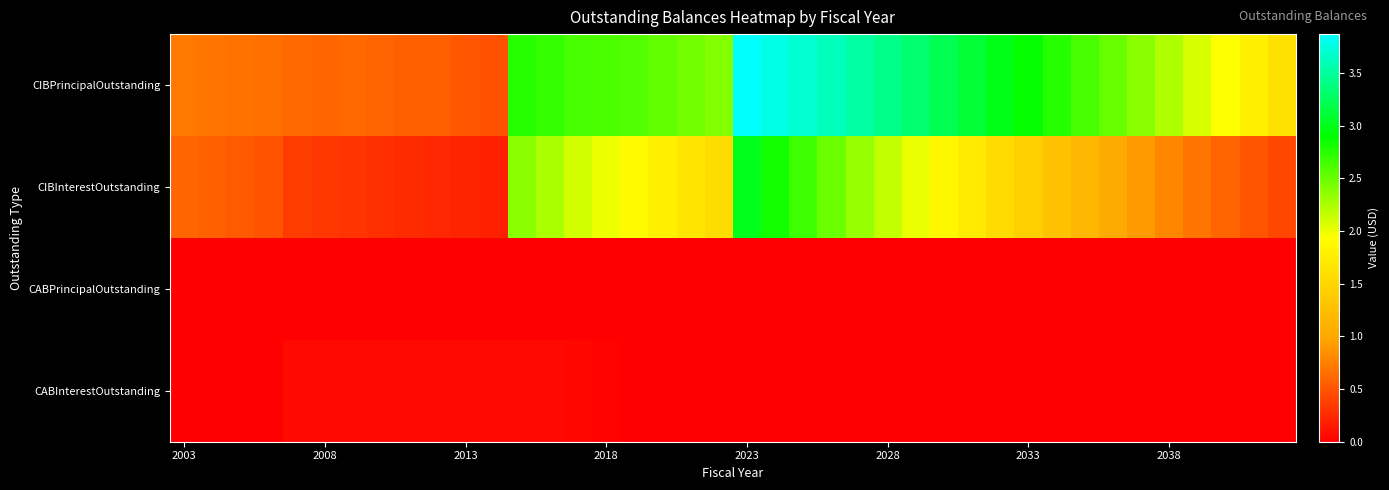

Reading left to right, what are all the values shown in this chart?

CIBPrincipalOutstanding: 7075000.0	6910000.0	6740000.0	6555000.0	6220000.0	5975000.0	6270000.0	5970000.0	5645000.0	5605000.0	5200000.0	4775000.0	27540000.0	27115000.0	26375000.0	26180000.0	25920000.0	25320000.0	24705000.0	24075000.0	38705000.0	37760000.0	36965000.0	36095000.0	35135000.0	34150000.0	33140000.0	32095000.0	31015000.0	29905000.0	28760000.0	27580000.0	26360000.0	25100000.0	23780000.0	22395000.0	20940000.0	19415000.0	17815000.0	16135000.0
CIBInterestOutstanding: 6046283.8	5674952.5	5313696.2	4962827.5	3572857.5	3303817.5	3113741.7	2849455.0	2600727.5	2382286.1	2157575.0	1947568.5	23767967.1	22556212.0	21077850.0	19971337.5	18868725.0	17771312.5	16689150.0	15625437.5	30021317.3	28313062.5	26610437.5	24933862.5	23289887.5	21682562.5	20112837.5	18585762.5	17102787.5	15661281.3	14261325.0	12904143.8	11592212.5	10327050.0	9124887.5	7988725.0	6921812.5	5927650.0	5009737.5	4171825.0
CABPrincipalOutstanding: 0.0	0.0	0.0	0.0	64997.1	64997.1	64997.1	64997.1	64997.1	64997.1	64997.1	64997.1	64997.1	64997.1	49350.6	22244.2	0.0	0.0	0.0	0.0	0.0	0.0	0.0	0.0	0.0	0.0	0.0	0.0	0.0	0.0	0.0	0.0	0.0	0.0	0.0	0.0	0.0	0.0	0.0	0.0
CABInterestOutstanding: 0.0	0.0	0.0	0.0	640002.9	640002.9	640002.9	640002.9	640002.9	640002.9	640002.9	640002.9	640002.9	640002.9	520649.4	262755.8	0.0	0.0	0.0	0.0	0.0	0.0	0.0	0.0	0.0	0.0	0.0	0.0	0.0	0.0	0.0	0.0	0.0	0.0	0.0	0.0	0.0	0.0	0.0	0.0